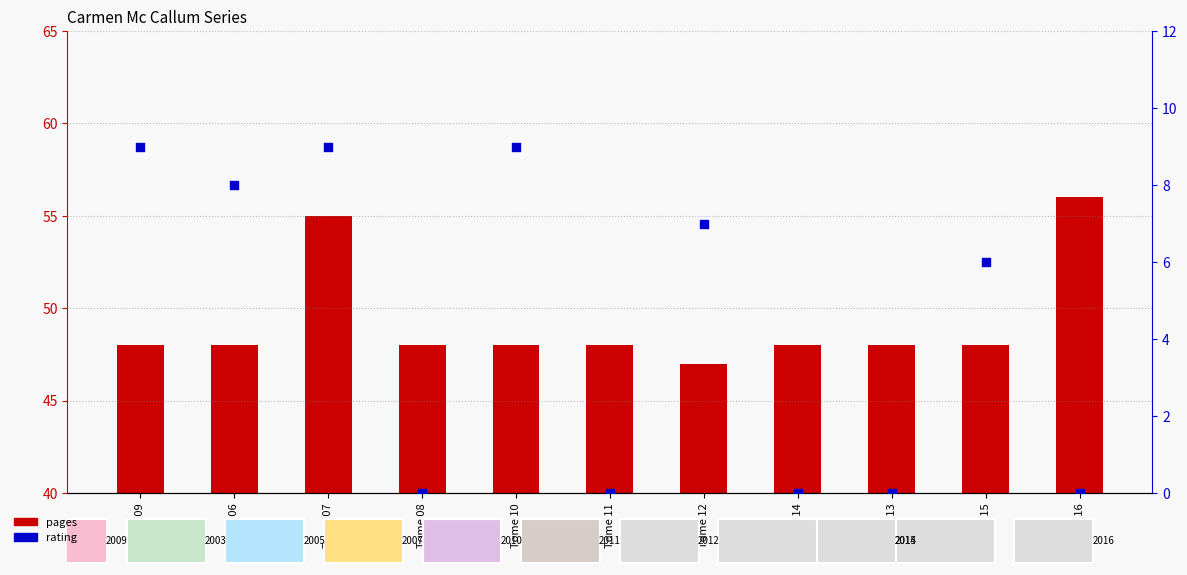

At which category is the sum across all series the highest?

Tome 07